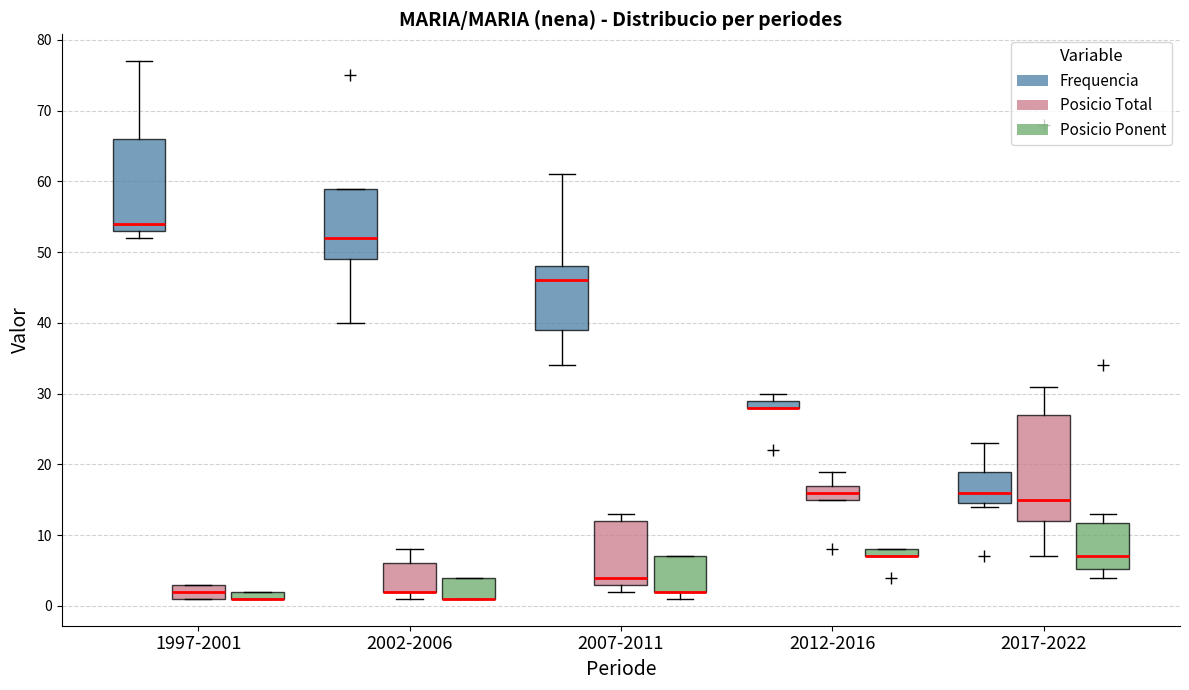

Where is the upper edge of the box for 2002-2006 (Posicio Ponent) on the y-axis? The values are not printed on the chart, so give them approximately, as read against the axis.

4